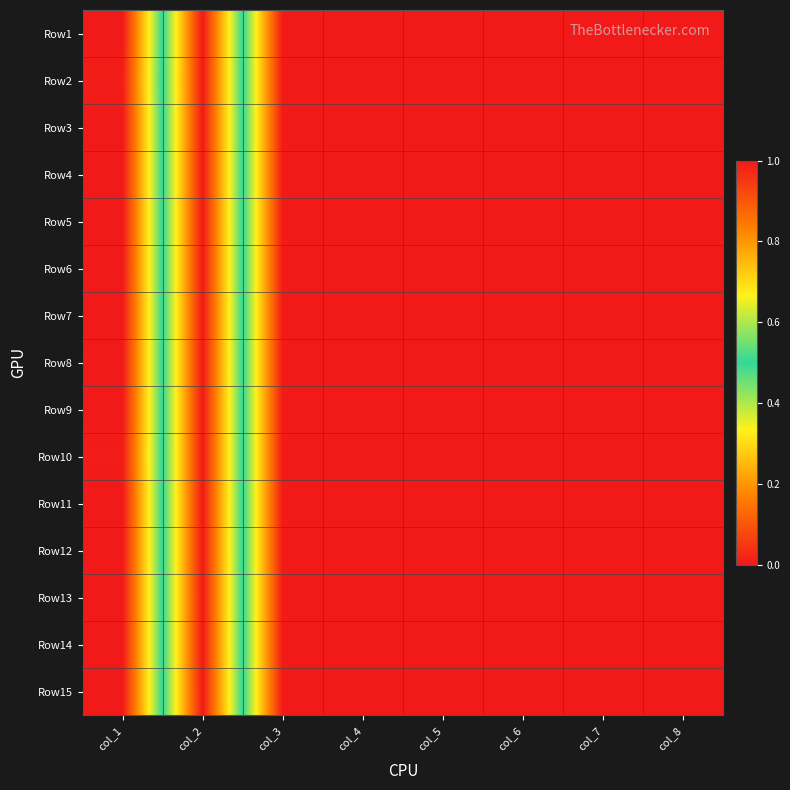

Reading left to right, list all the values displayed in this chart.

Row1: col_1=0.0	col_2=1.0	col_3=0.0	col_4=0.0	col_5=0.0	col_6=0.0	col_7=0.0	col_8=0.0
Row2: col_1=0.0	col_2=1.0	col_3=0.0	col_4=0.0	col_5=0.0	col_6=0.0	col_7=0.0	col_8=0.0
Row3: col_1=0.0	col_2=1.0	col_3=0.0	col_4=0.0	col_5=0.0	col_6=0.0	col_7=0.0	col_8=0.0
Row4: col_1=0.0	col_2=1.0	col_3=0.0	col_4=0.0	col_5=0.0	col_6=0.0	col_7=0.0	col_8=0.0
Row5: col_1=0.0	col_2=1.0	col_3=0.0	col_4=0.0	col_5=0.0	col_6=0.0	col_7=0.0	col_8=0.0
Row6: col_1=0.0	col_2=1.0	col_3=0.0	col_4=0.0	col_5=0.0	col_6=0.0	col_7=0.0	col_8=0.0
Row7: col_1=0.0	col_2=1.0	col_3=0.0	col_4=0.0	col_5=0.0	col_6=0.0	col_7=0.0	col_8=0.0
Row8: col_1=0.0	col_2=1.0	col_3=0.0	col_4=0.0	col_5=0.0	col_6=0.0	col_7=0.0	col_8=0.0
Row9: col_1=0.0	col_2=1.0	col_3=0.0	col_4=0.0	col_5=0.0	col_6=0.0	col_7=0.0	col_8=0.0
Row10: col_1=0.0	col_2=1.0	col_3=0.0	col_4=0.0	col_5=0.0	col_6=0.0	col_7=0.0	col_8=0.0
Row11: col_1=0.0	col_2=1.0	col_3=0.0	col_4=0.0	col_5=0.0	col_6=0.0	col_7=0.0	col_8=0.0
Row12: col_1=0.0	col_2=1.0	col_3=0.0	col_4=0.0	col_5=0.0	col_6=0.0	col_7=0.0	col_8=0.0
Row13: col_1=0.0	col_2=1.0	col_3=0.0	col_4=0.0	col_5=0.0	col_6=0.0	col_7=0.0	col_8=0.0
Row14: col_1=0.0	col_2=1.0	col_3=0.0	col_4=0.0	col_5=0.0	col_6=0.0	col_7=0.0	col_8=0.0
Row15: col_1=0.0	col_2=1.0	col_3=0.0	col_4=0.0	col_5=0.0	col_6=0.0	col_7=0.0	col_8=0.0